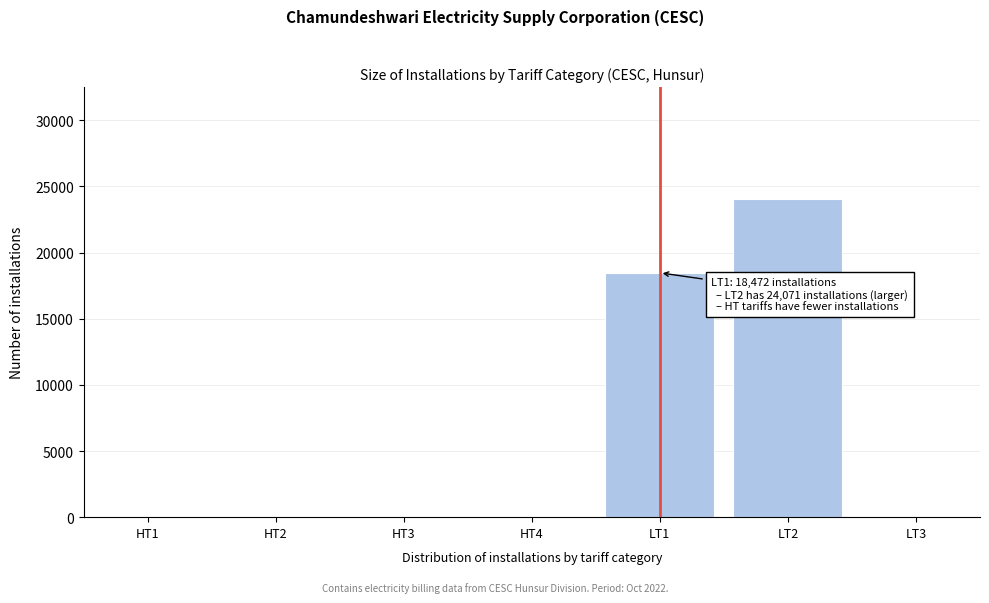

What is the sum of all values?

42558